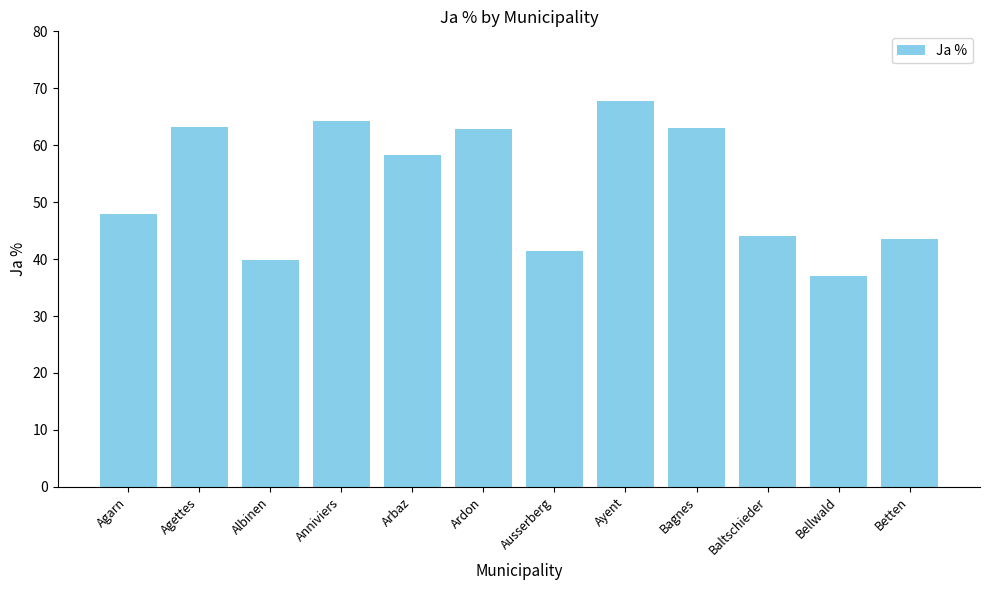

What is the difference between the values at Agettes and Betten?

19.6